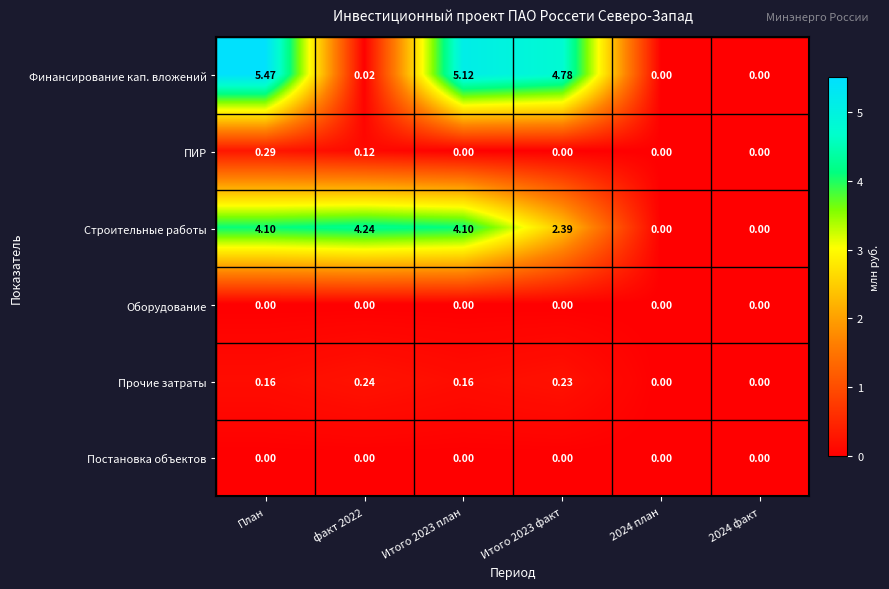

At which category is the sum across all series the highest?

План